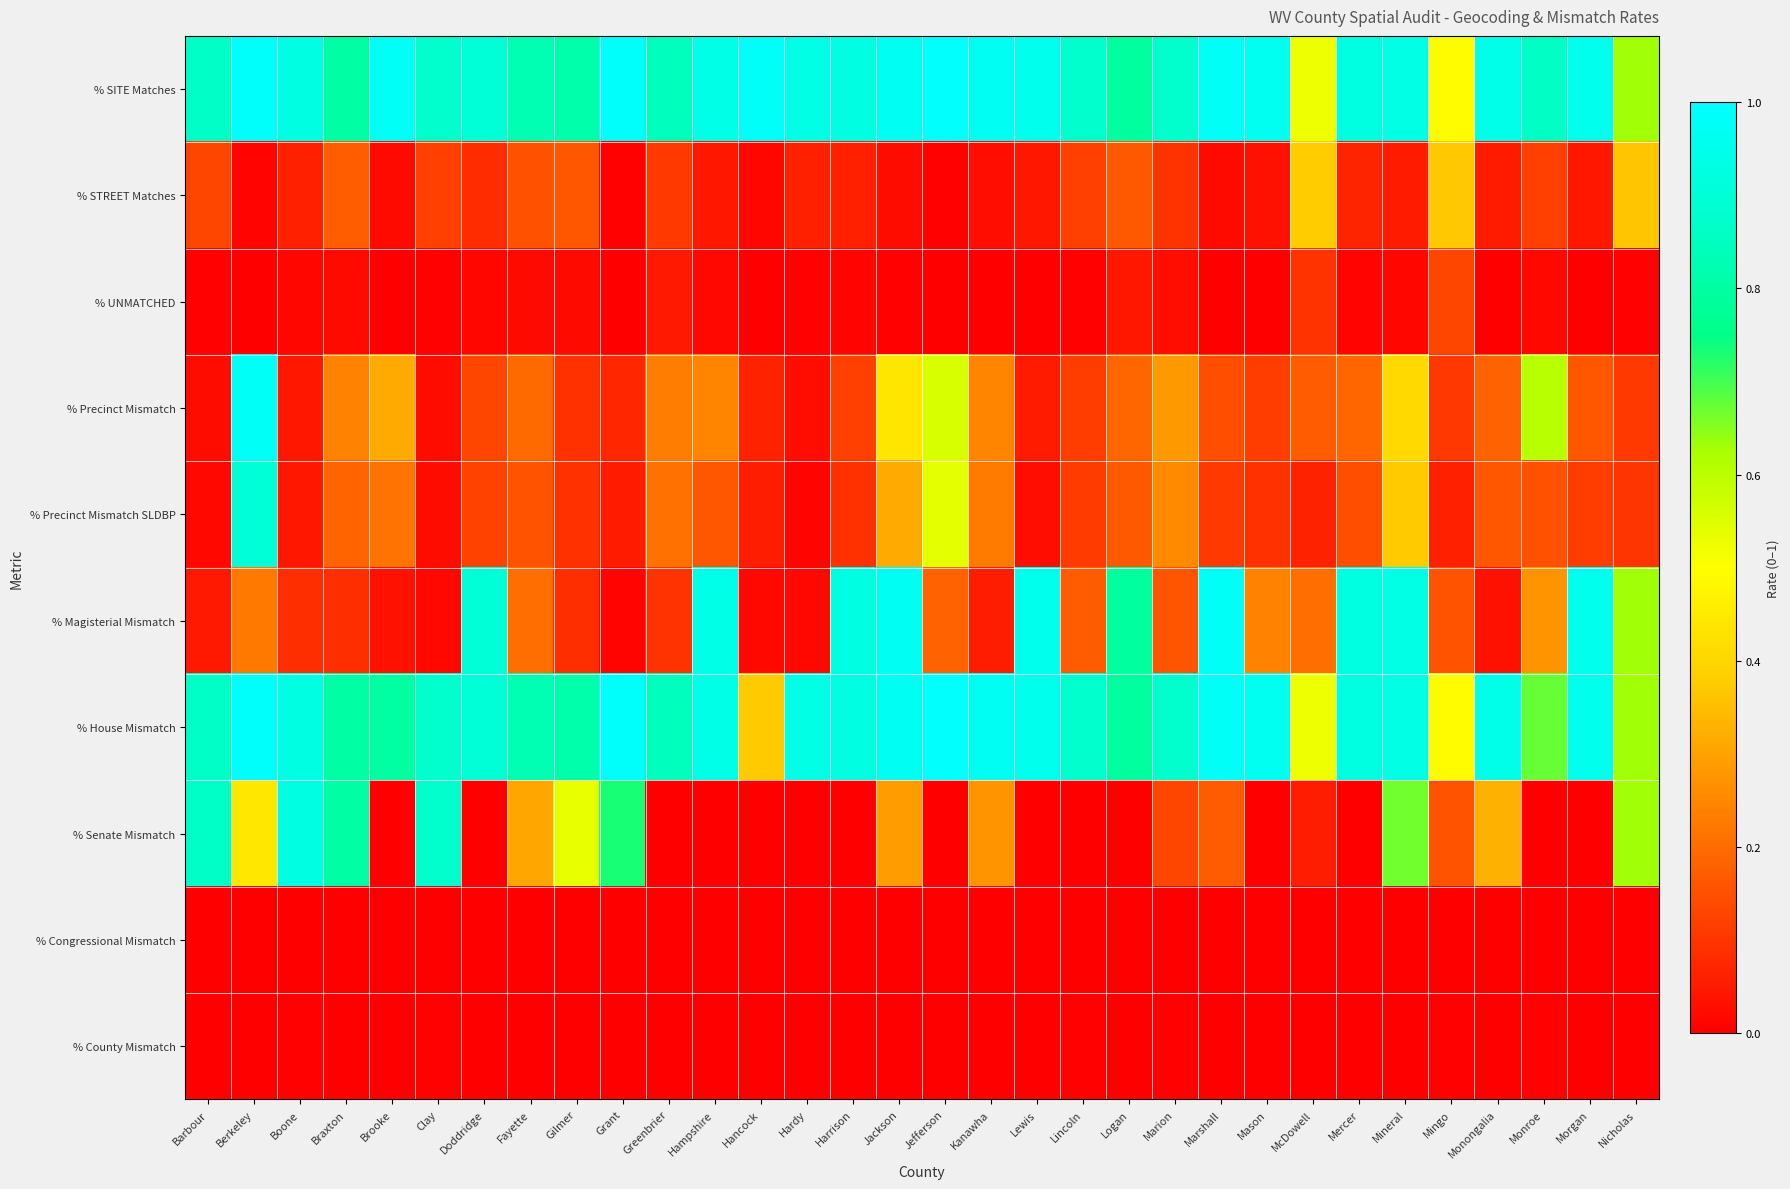

Which has a higher value, Marion or Jackson?

Jackson